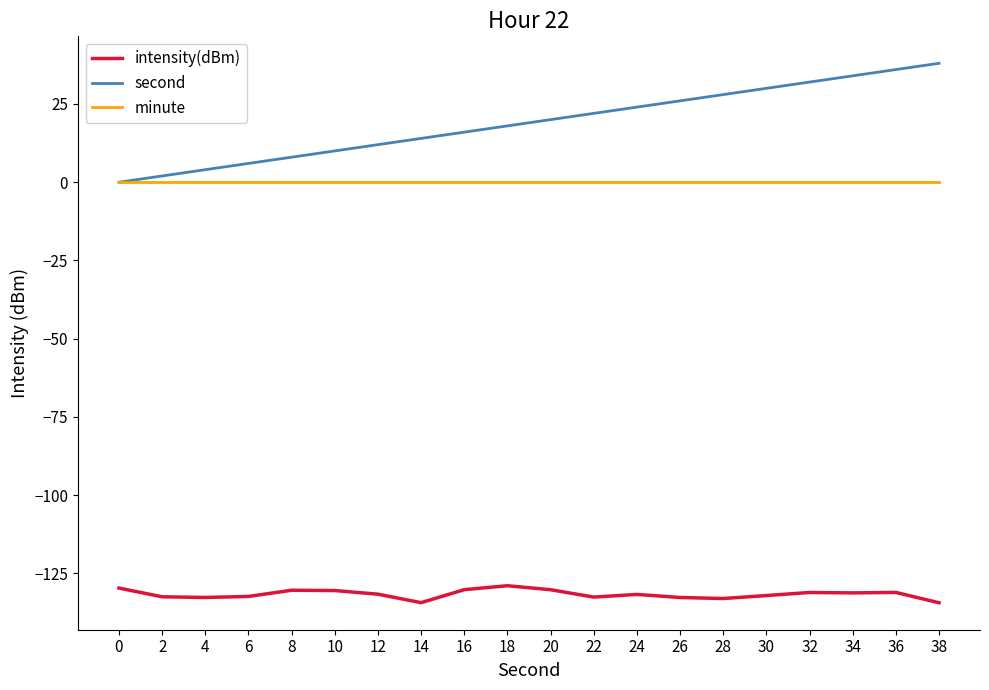

The intensity(dBm) series shows -217.6 at 28. True or false?

False